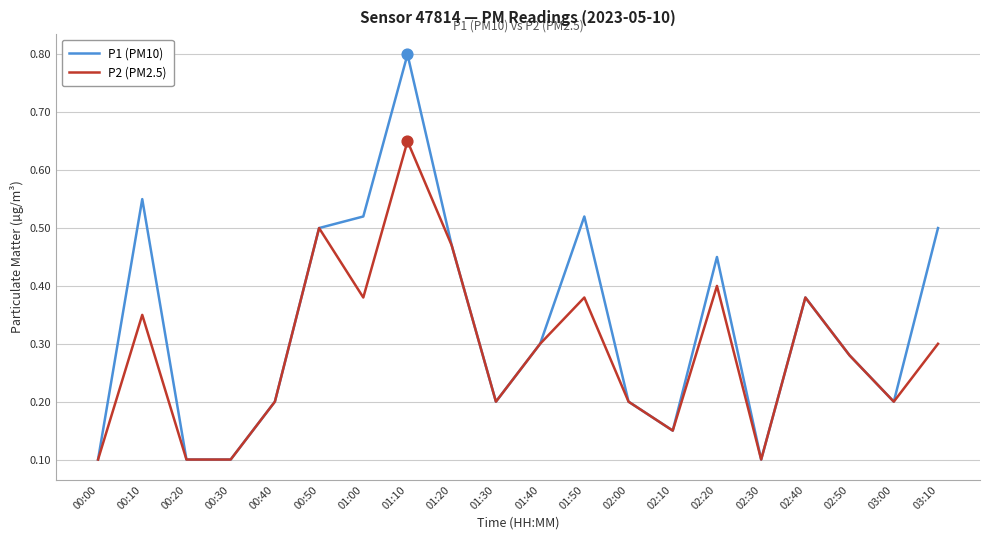

Which series has the widest spread of values?

P1 (PM10)